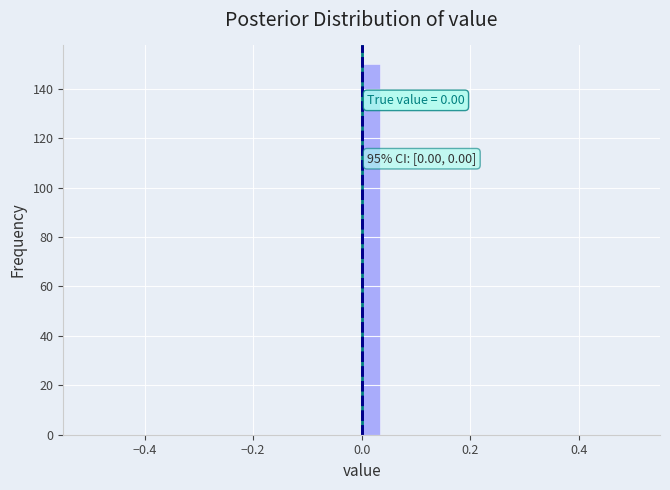

Read against the x-axis, roughly where is the centre of the tallest bar?

0.02